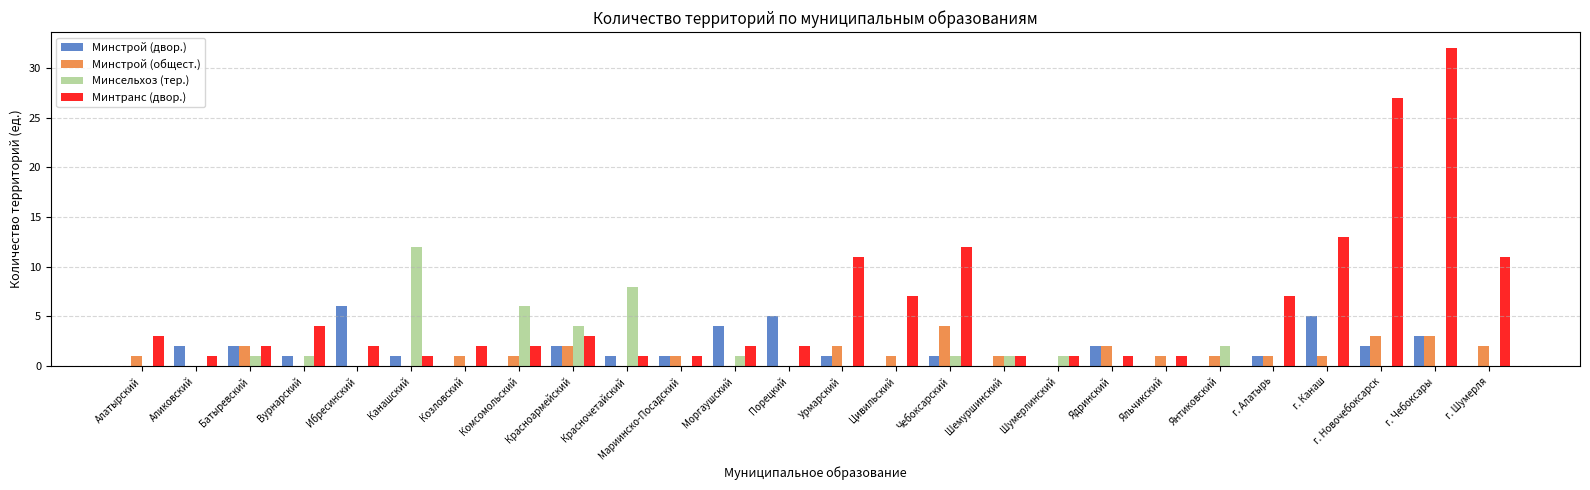

At which label does Минстрой (двор.) first exceed 1?

Аликовский